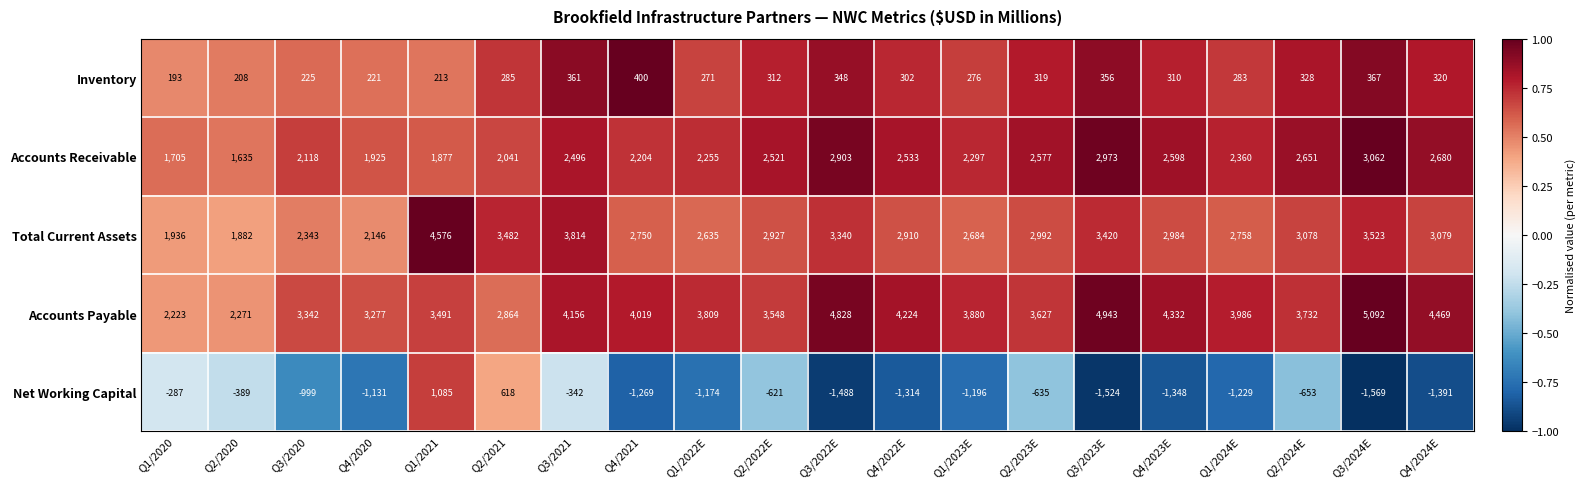

At which label is Inventory closest to 296?

Q4/2022E